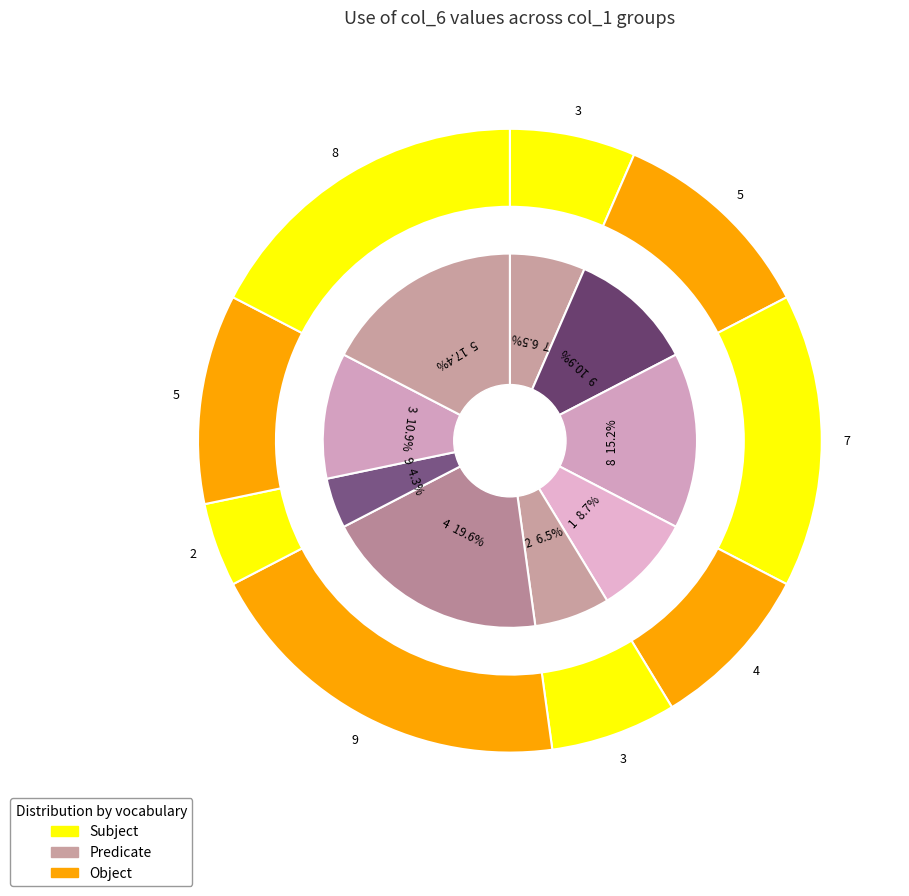

What percentage do 9 and 1 together represent?

13.0%